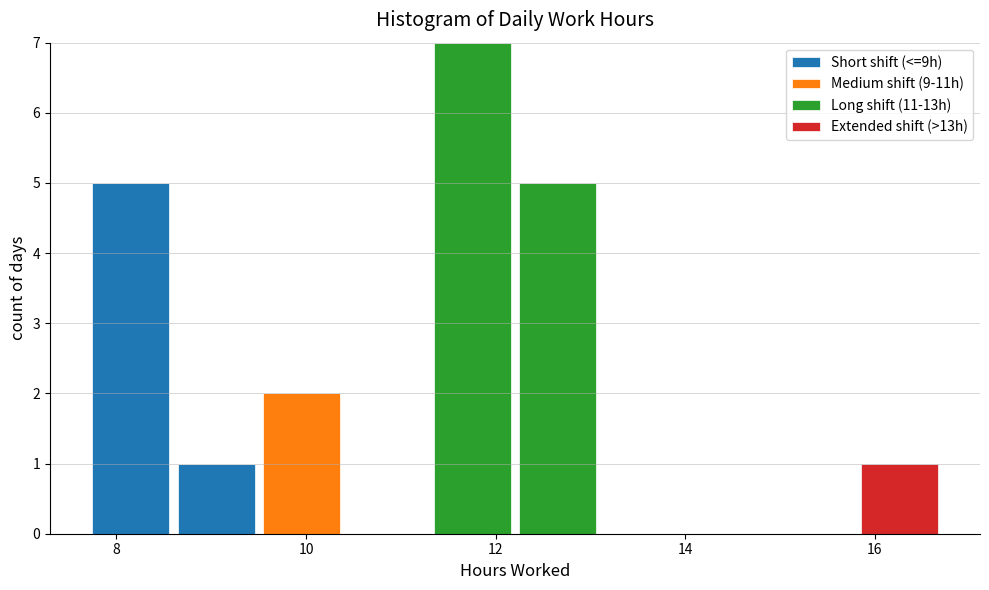

Reading left to right, list every stacked bar in this chart as the range it spans on the x-axis followed by its total height. Neither the bar edges nor the heights are printed on the chart, so give them approximately, as read against the axes.

7.8 to 8.6: 5
8.6 to 9.6: 1
9.6 to 10.4: 2
10.4 to 11.4: 0
11.4 to 12.2: 7
12.2 to 13.2: 5
13.2 to 14.0: 0
14.0 to 15.0: 0
15.0 to 15.8: 0
15.8 to 16.8: 1